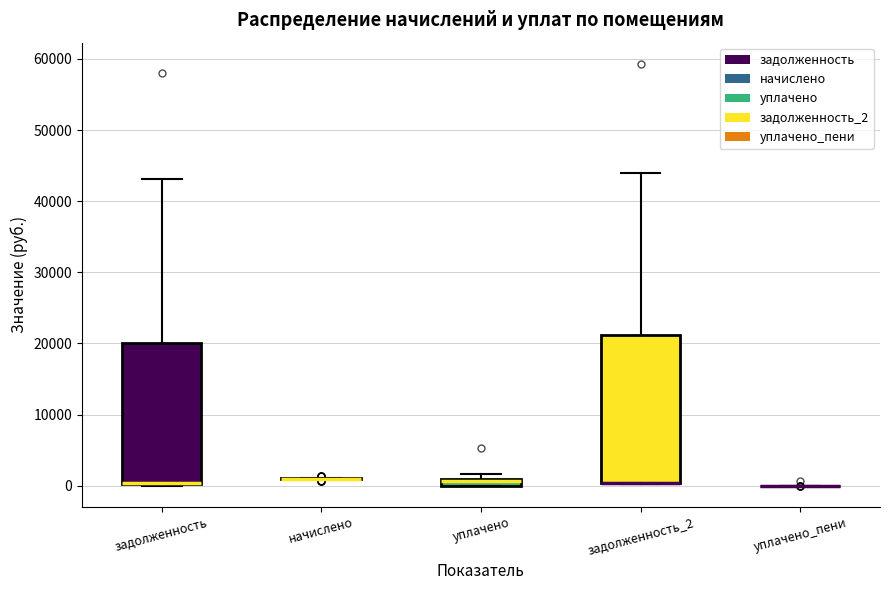

Where is the upper edge of the box for задолженность on the y-axis? The values are not printed on the chart, so give them approximately, as read against the axis.

20000